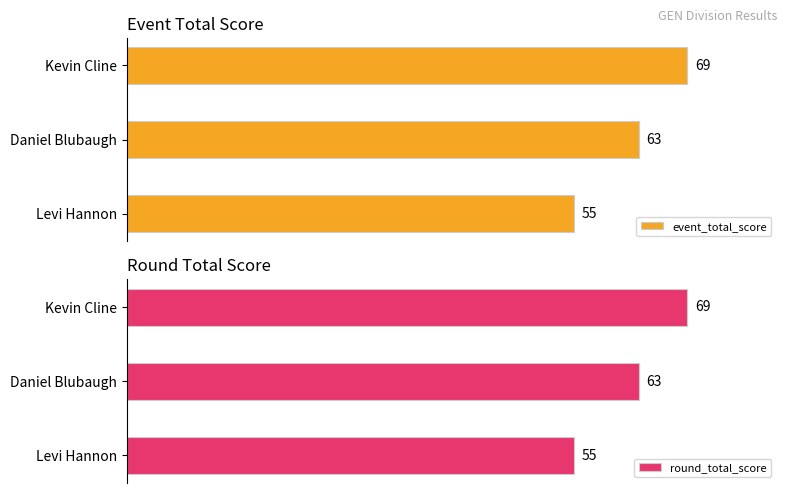

Which series has the largest range (max minus min)?

event_total_score